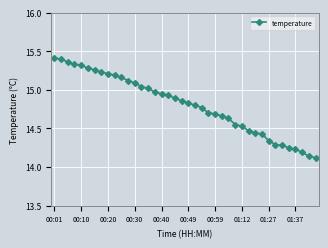

What is the difference between the maximum and minimum values?

1.3